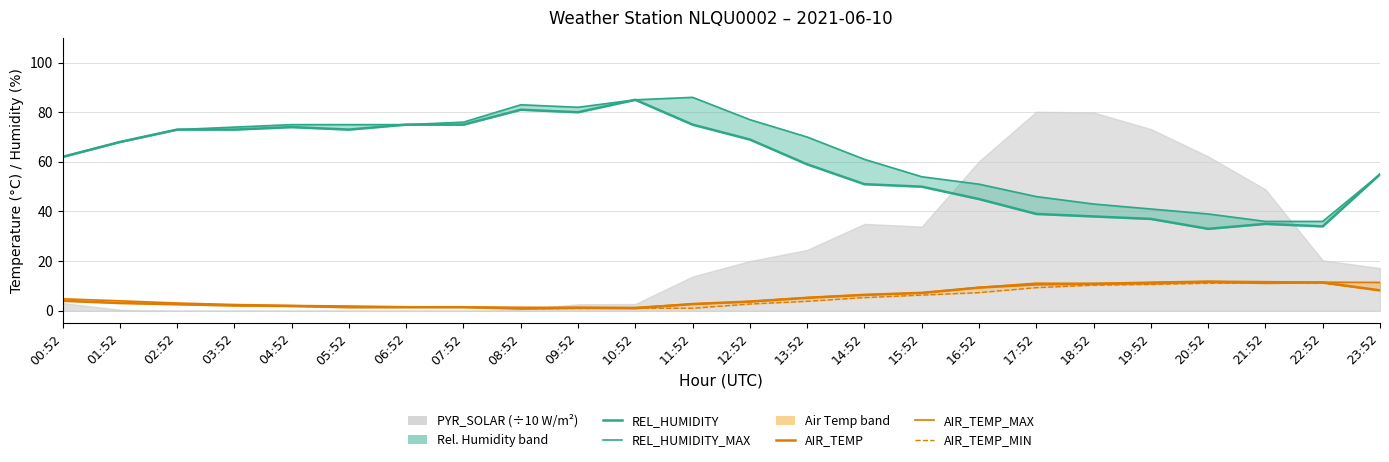

What is the average value of the AIR_TEMP_MAX series?

5.8